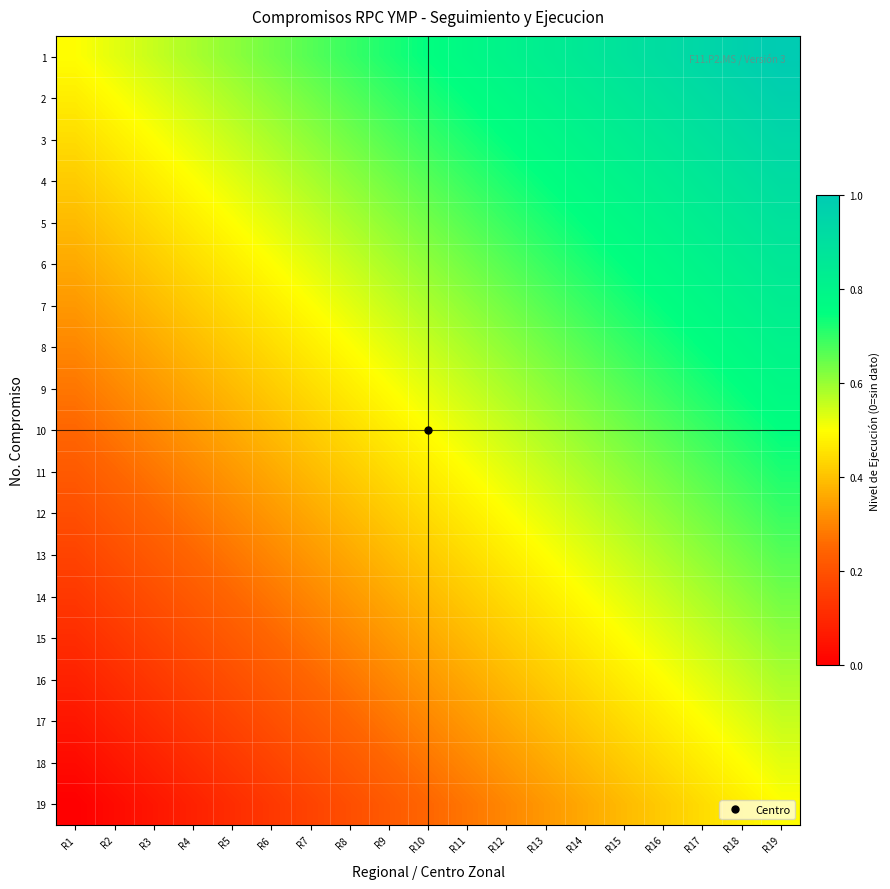

Reading left to right, what are all the values shown in this chart?

1: R1=0.5	R2=0.5	R3=0.6	R4=0.6	R5=0.6	R6=0.6	R7=0.7	R8=0.7	R9=0.7	R10=0.7	R11=0.8	R12=0.8	R13=0.8	R14=0.9	R15=0.9	R16=0.9	R17=0.9	R18=1.0	R19=1.0
2: R1=0.5	R2=0.5	R3=0.5	R4=0.6	R5=0.6	R6=0.6	R7=0.6	R8=0.7	R9=0.7	R10=0.7	R11=0.7	R12=0.8	R13=0.8	R14=0.8	R15=0.9	R16=0.9	R17=0.9	R18=0.9	R19=1.0
3: R1=0.4	R2=0.5	R3=0.5	R4=0.5	R5=0.6	R6=0.6	R7=0.6	R8=0.6	R9=0.7	R10=0.7	R11=0.7	R12=0.7	R13=0.8	R14=0.8	R15=0.8	R16=0.9	R17=0.9	R18=0.9	R19=0.9
4: R1=0.4	R2=0.4	R3=0.5	R4=0.5	R5=0.5	R6=0.6	R7=0.6	R8=0.6	R9=0.6	R10=0.7	R11=0.7	R12=0.7	R13=0.7	R14=0.8	R15=0.8	R16=0.8	R17=0.9	R18=0.9	R19=0.9
5: R1=0.4	R2=0.4	R3=0.4	R4=0.5	R5=0.5	R6=0.5	R7=0.6	R8=0.6	R9=0.6	R10=0.6	R11=0.7	R12=0.7	R13=0.7	R14=0.7	R15=0.8	R16=0.8	R17=0.8	R18=0.9	R19=0.9
6: R1=0.4	R2=0.4	R3=0.4	R4=0.4	R5=0.5	R6=0.5	R7=0.5	R8=0.6	R9=0.6	R10=0.6	R11=0.6	R12=0.7	R13=0.7	R14=0.7	R15=0.7	R16=0.8	R17=0.8	R18=0.8	R19=0.9
7: R1=0.3	R2=0.4	R3=0.4	R4=0.4	R5=0.4	R6=0.5	R7=0.5	R8=0.5	R9=0.6	R10=0.6	R11=0.6	R12=0.6	R13=0.7	R14=0.7	R15=0.7	R16=0.7	R17=0.8	R18=0.8	R19=0.8
8: R1=0.3	R2=0.3	R3=0.4	R4=0.4	R5=0.4	R6=0.4	R7=0.5	R8=0.5	R9=0.5	R10=0.6	R11=0.6	R12=0.6	R13=0.6	R14=0.7	R15=0.7	R16=0.7	R17=0.7	R18=0.8	R19=0.8
9: R1=0.3	R2=0.3	R3=0.3	R4=0.4	R5=0.4	R6=0.4	R7=0.4	R8=0.5	R9=0.5	R10=0.5	R11=0.6	R12=0.6	R13=0.6	R14=0.6	R15=0.7	R16=0.7	R17=0.7	R18=0.7	R19=0.8
10: R1=0.2	R2=0.3	R3=0.3	R4=0.3	R5=0.4	R6=0.4	R7=0.4	R8=0.4	R9=0.5	R10=0.5	R11=0.5	R12=0.6	R13=0.6	R14=0.6	R15=0.6	R16=0.7	R17=0.7	R18=0.7	R19=0.7
11: R1=0.2	R2=0.2	R3=0.3	R4=0.3	R5=0.3	R6=0.4	R7=0.4	R8=0.4	R9=0.4	R10=0.5	R11=0.5	R12=0.5	R13=0.6	R14=0.6	R15=0.6	R16=0.6	R17=0.7	R18=0.7	R19=0.7
12: R1=0.2	R2=0.2	R3=0.2	R4=0.3	R5=0.3	R6=0.3	R7=0.4	R8=0.4	R9=0.4	R10=0.4	R11=0.5	R12=0.5	R13=0.5	R14=0.6	R15=0.6	R16=0.6	R17=0.6	R18=0.7	R19=0.7
13: R1=0.2	R2=0.2	R3=0.2	R4=0.2	R5=0.3	R6=0.3	R7=0.3	R8=0.4	R9=0.4	R10=0.4	R11=0.4	R12=0.5	R13=0.5	R14=0.5	R15=0.6	R16=0.6	R17=0.6	R18=0.6	R19=0.7
14: R1=0.1	R2=0.2	R3=0.2	R4=0.2	R5=0.2	R6=0.3	R7=0.3	R8=0.3	R9=0.4	R10=0.4	R11=0.4	R12=0.4	R13=0.5	R14=0.5	R15=0.5	R16=0.6	R17=0.6	R18=0.6	R19=0.6
15: R1=0.1	R2=0.1	R3=0.2	R4=0.2	R5=0.2	R6=0.2	R7=0.3	R8=0.3	R9=0.3	R10=0.4	R11=0.4	R12=0.4	R13=0.4	R14=0.5	R15=0.5	R16=0.5	R17=0.6	R18=0.6	R19=0.6
16: R1=0.1	R2=0.1	R3=0.1	R4=0.2	R5=0.2	R6=0.2	R7=0.2	R8=0.3	R9=0.3	R10=0.3	R11=0.4	R12=0.4	R13=0.4	R14=0.4	R15=0.5	R16=0.5	R17=0.5	R18=0.6	R19=0.6
17: R1=0.1	R2=0.1	R3=0.1	R4=0.1	R5=0.2	R6=0.2	R7=0.2	R8=0.2	R9=0.3	R10=0.3	R11=0.3	R12=0.4	R13=0.4	R14=0.4	R15=0.4	R16=0.5	R17=0.5	R18=0.5	R19=0.6
18: R1=0.0	R2=0.1	R3=0.1	R4=0.1	R5=0.1	R6=0.2	R7=0.2	R8=0.2	R9=0.2	R10=0.3	R11=0.3	R12=0.3	R13=0.4	R14=0.4	R15=0.4	R16=0.4	R17=0.5	R18=0.5	R19=0.5
19: R1=0.0	R2=0.0	R3=0.1	R4=0.1	R5=0.1	R6=0.1	R7=0.2	R8=0.2	R9=0.2	R10=0.2	R11=0.3	R12=0.3	R13=0.3	R14=0.4	R15=0.4	R16=0.4	R17=0.4	R18=0.5	R19=0.5